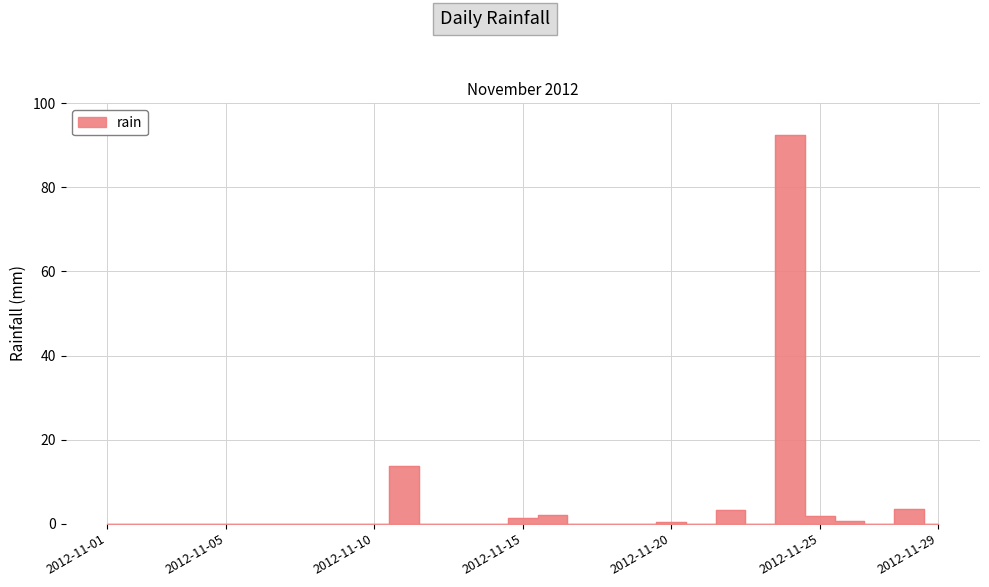

What is the difference between the values at 2012-11-11 and 2012-11-05?

13.8